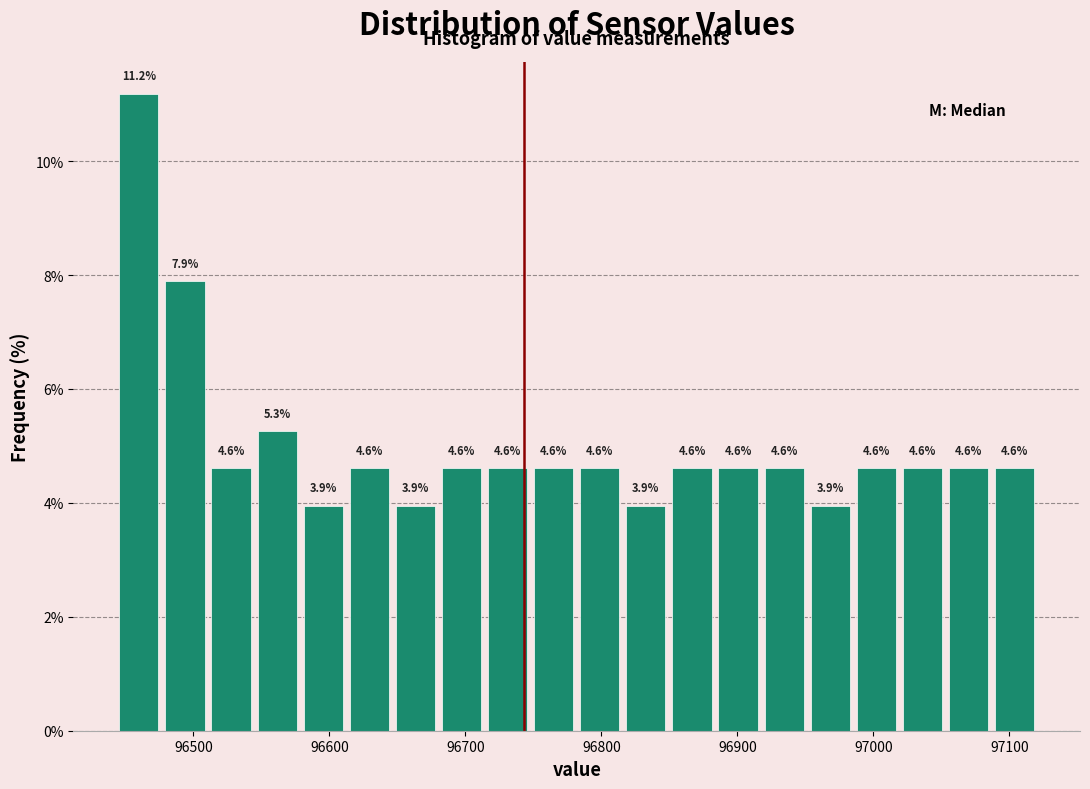

Read against the x-axis, roughly where is the centre of the tallest bar?

96460